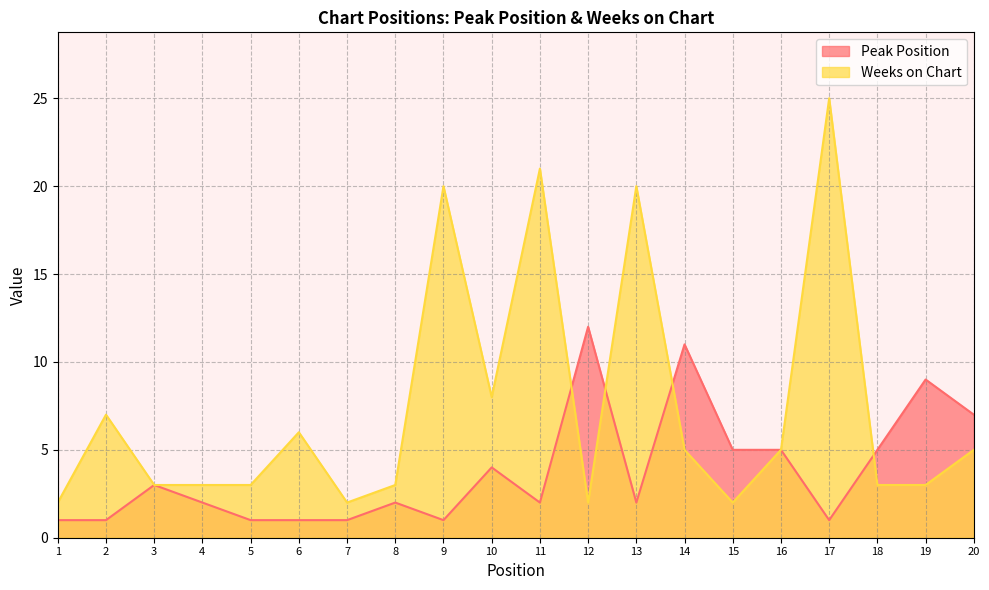

At which category is the sum across all series the highest?

17